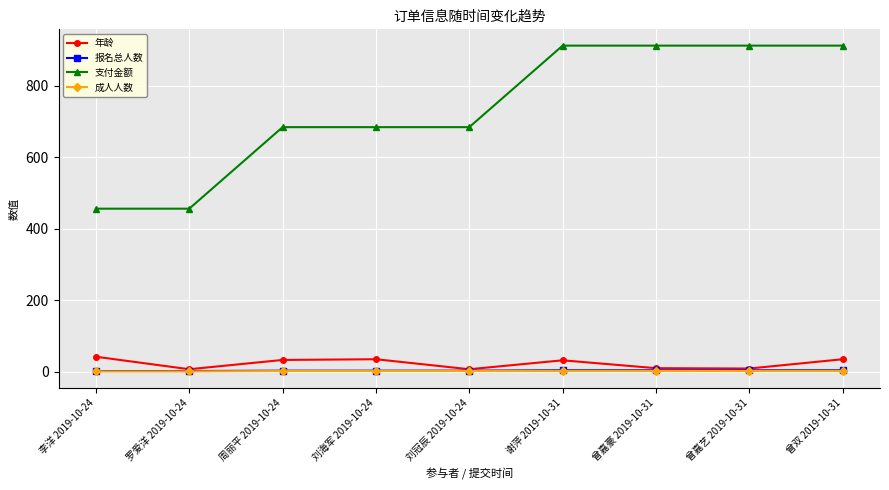

True or false: 成人人数 and 支付金额 cross at least once.

False